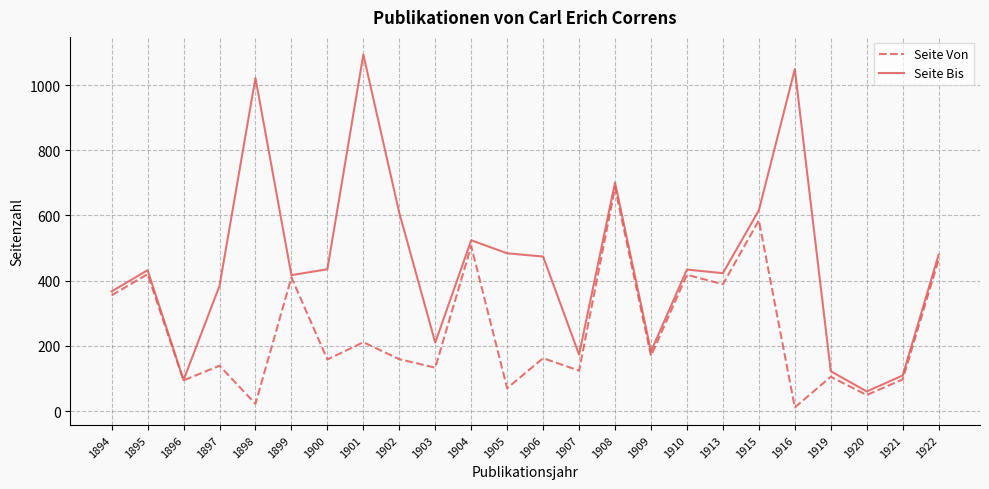

What is the sum of all Seite Bis values?

10896